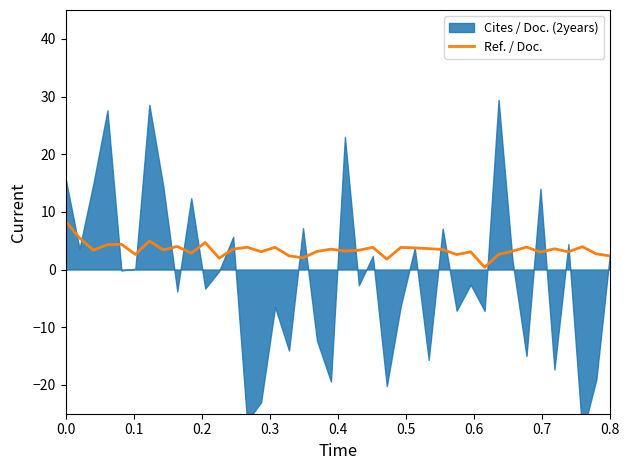

How many interior local valleys (lower than both neighbors) does the data have?

13